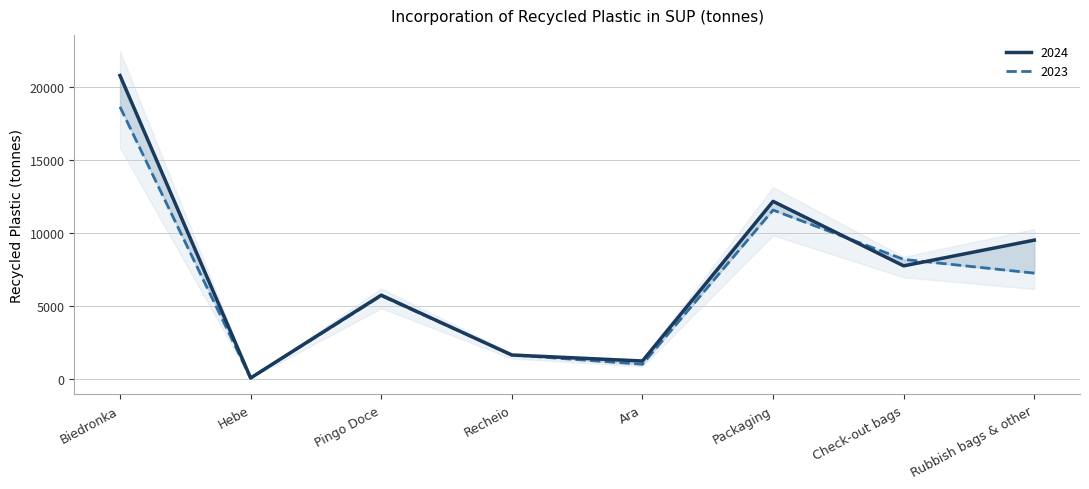

What is the highest value of the 2024 series?

20762